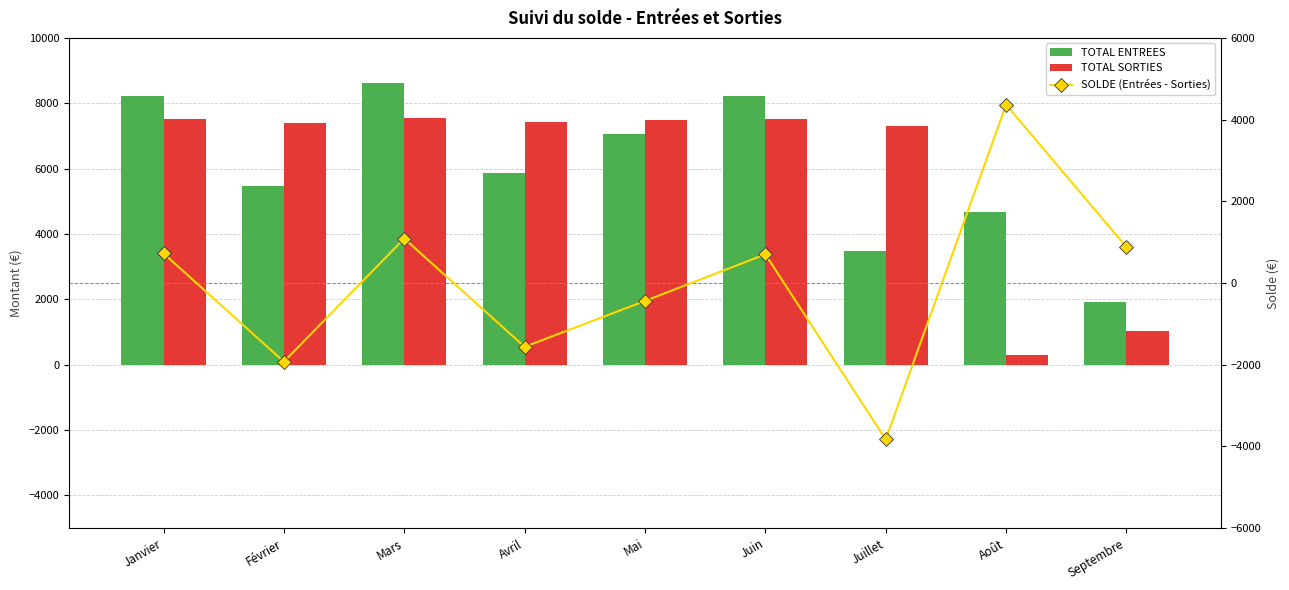

How many distinct data groups are displayed?

3